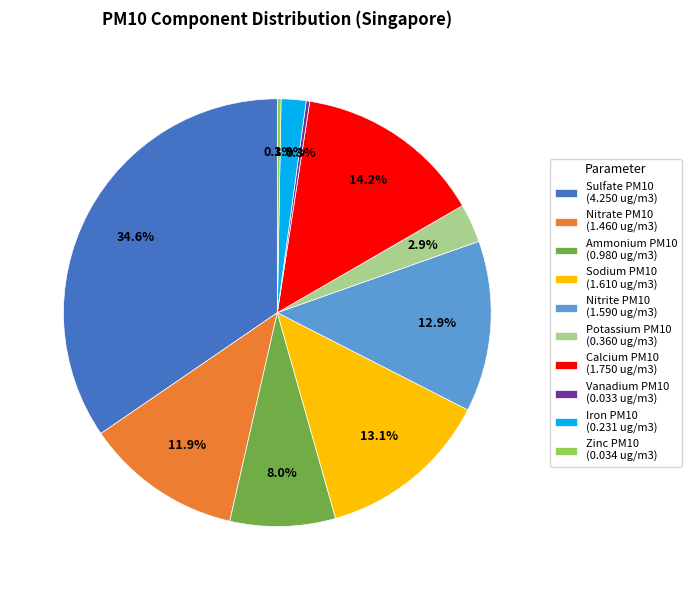

Which has a higher value, Ammonium PM10 (0.980 ug/m3) or Iron PM10 (0.231 ug/m3)?

Ammonium PM10 (0.980 ug/m3)